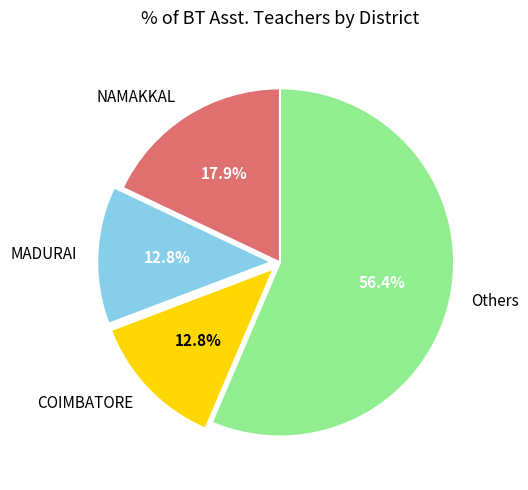

Between Others and COIMBATORE, which is larger?

Others